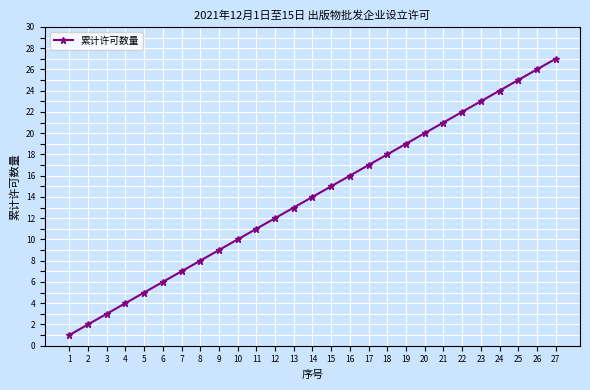

Which has a higher value, 19 or 27?

27